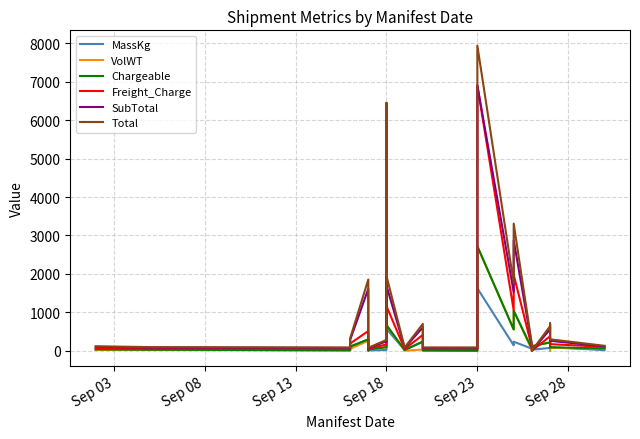

How many lines are shown in the chart?

6